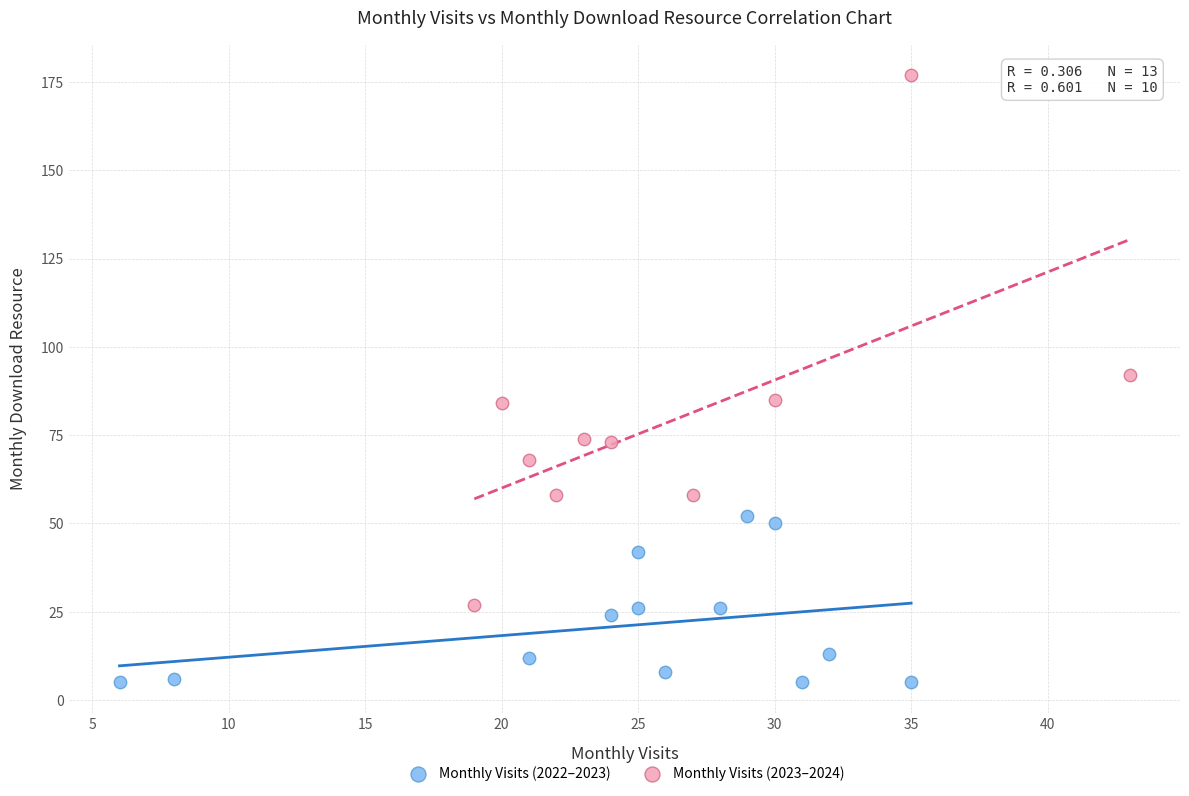

Which series has the largest Y range (max minus min)?

Monthly Visits (2023–2024)